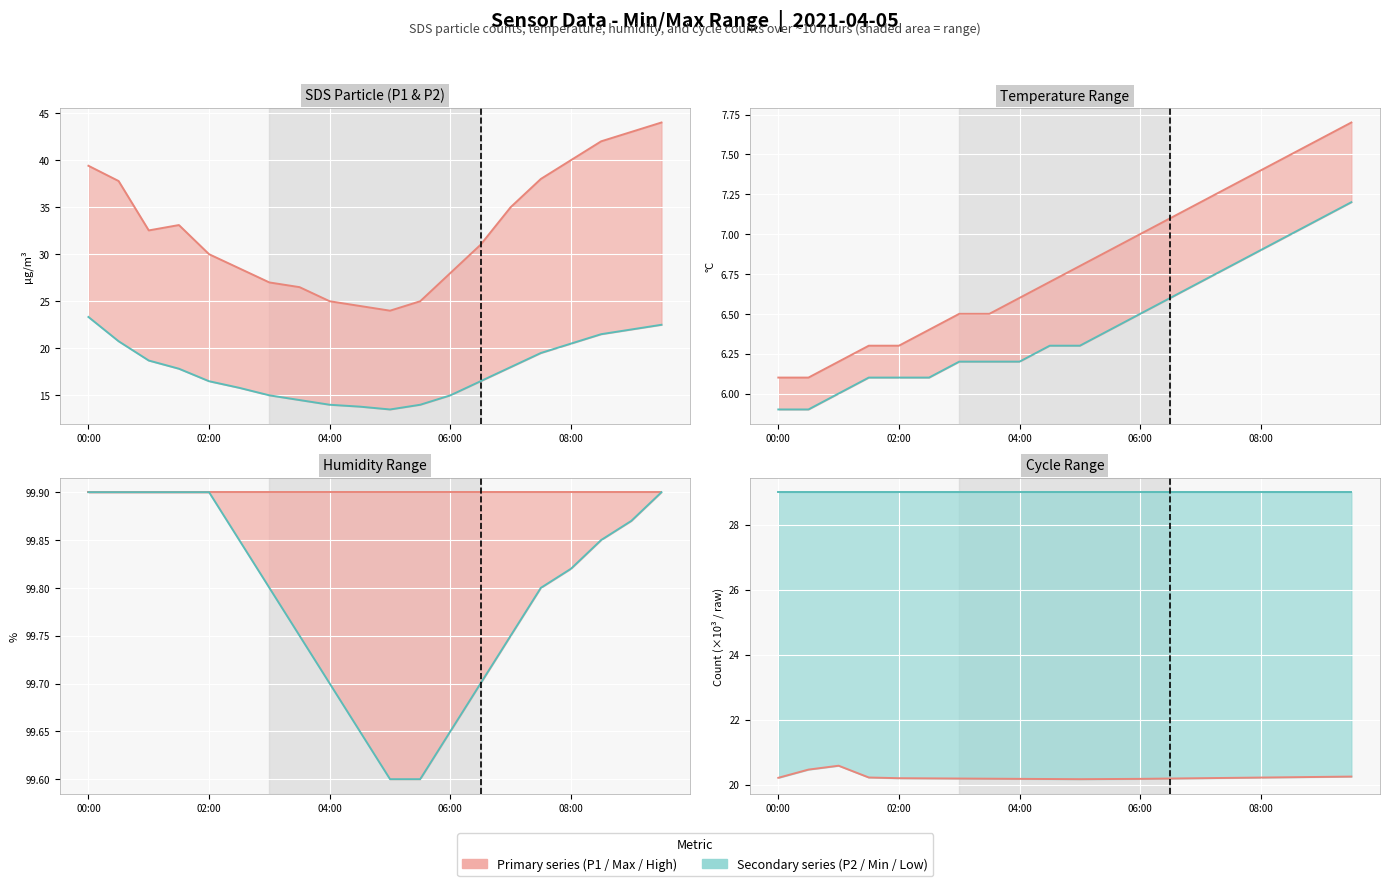

What is the value of the SDS_P1 point at the 15th from the left?

35.0